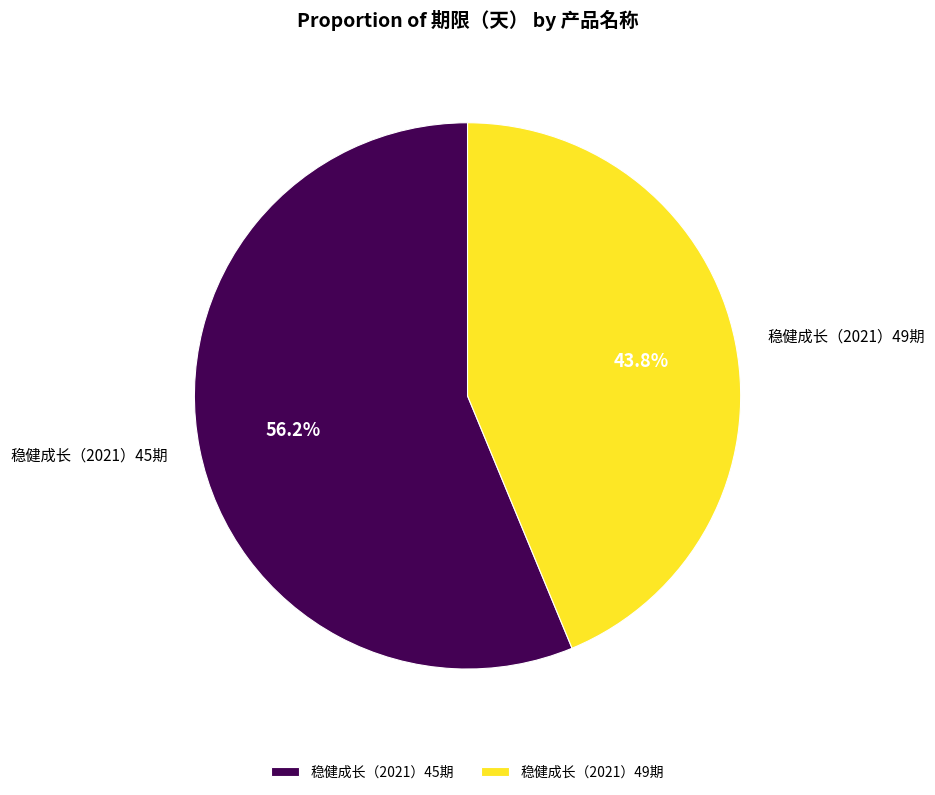

Rank the categories by value from highest to lowest.

稳健成长（2021）45期, 稳健成长（2021）49期